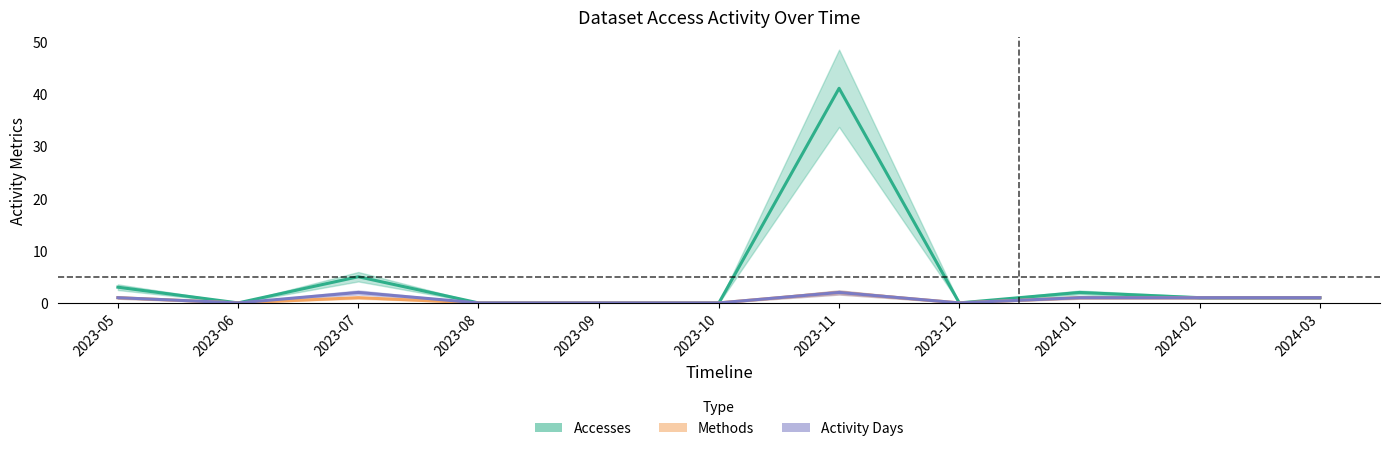

What is the label of the 1st point from the left?

2023-05